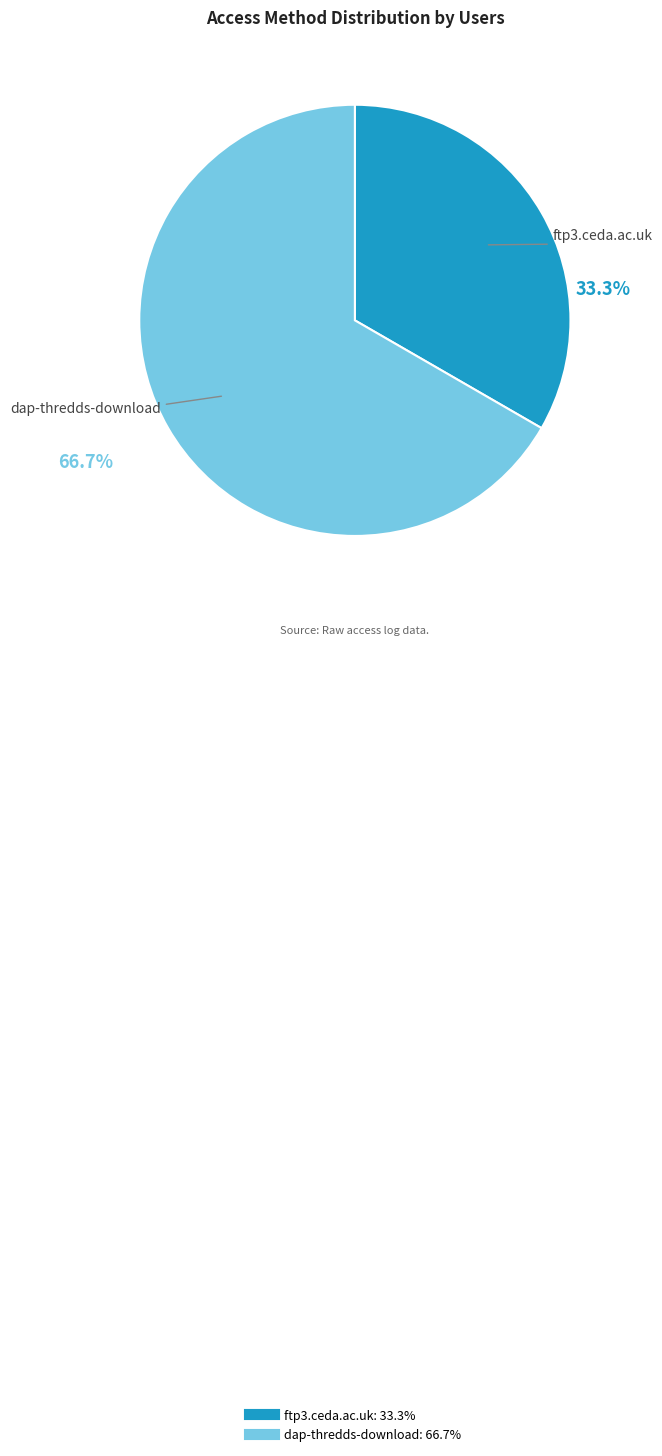

How many segments does this pie chart have?

2